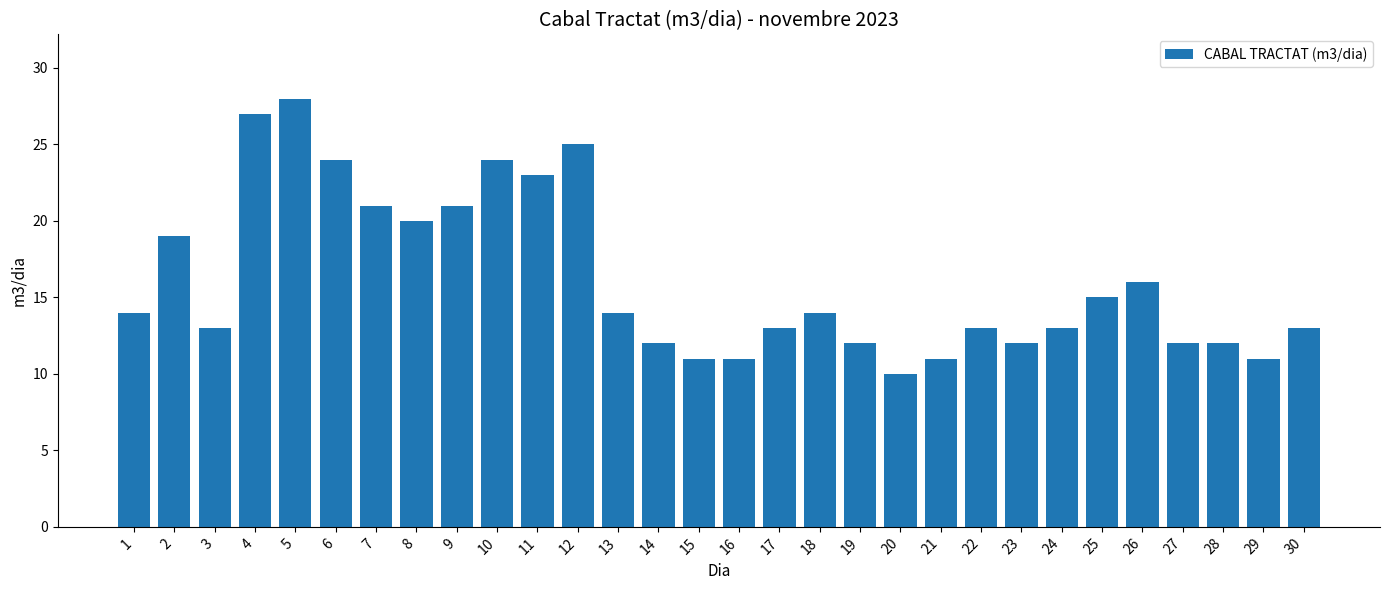

The value at 21 is 16. True or false?

False